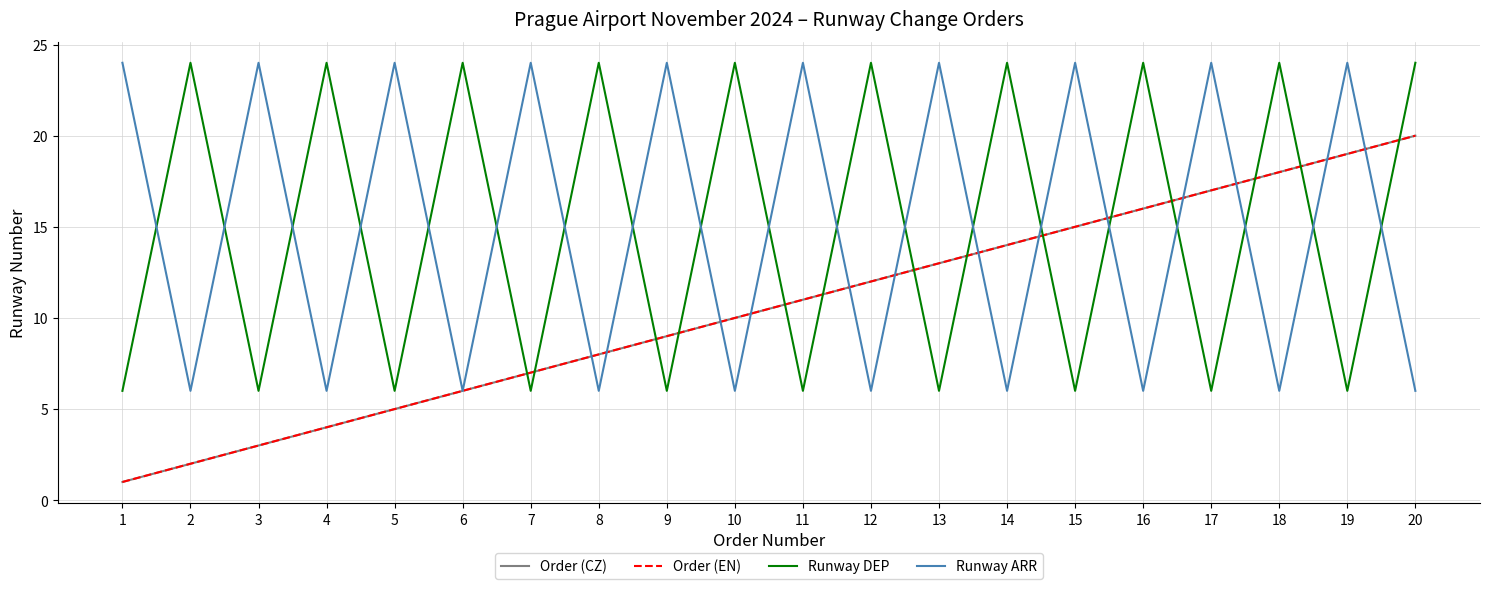

How many lines are shown in the chart?

4